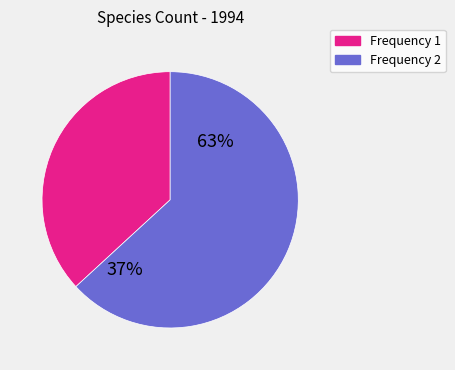

Does Brachyura account for over 50% of the chart?

No